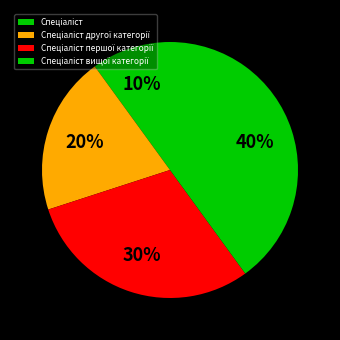

Combined, do Спеціаліст вищої категорії and Спеціаліст другої категорії account for over 50%?

Yes